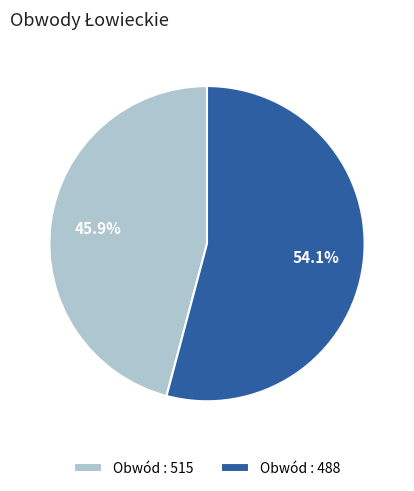

Is there any slice that represents more than half of the pie?

Yes